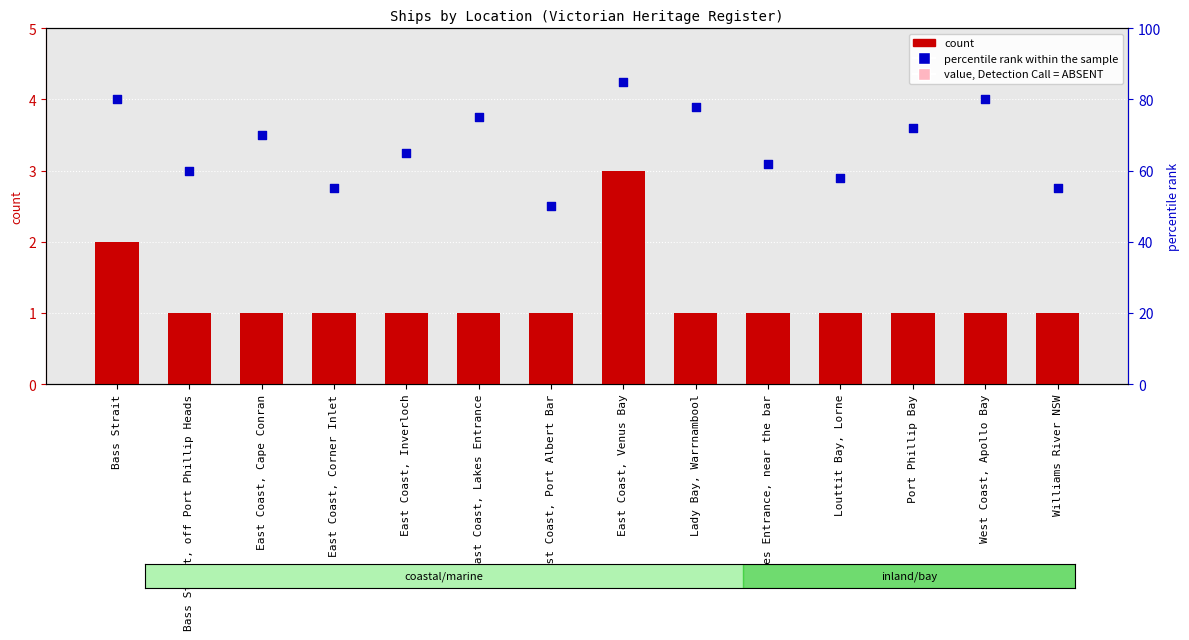

Which has a higher value, East Coast, Cape Conran or East Coast, Corner Inlet?

East Coast, Cape Conran